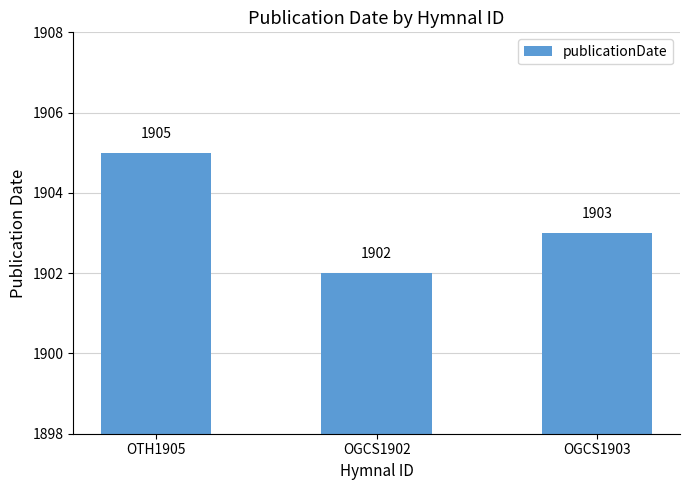

What is the difference between the values at OTH1905 and OGCS1903?

2